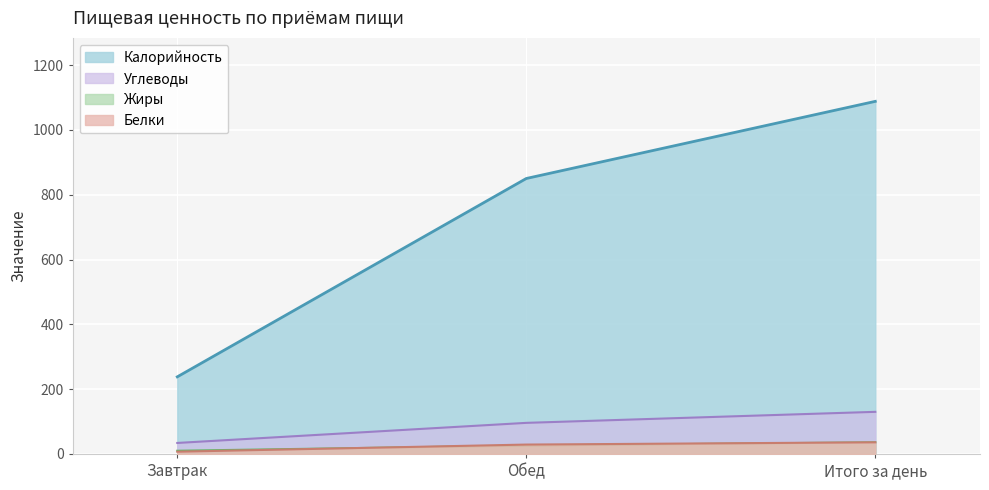

What is the spread (max minus min) of values at Итого за день?

1052